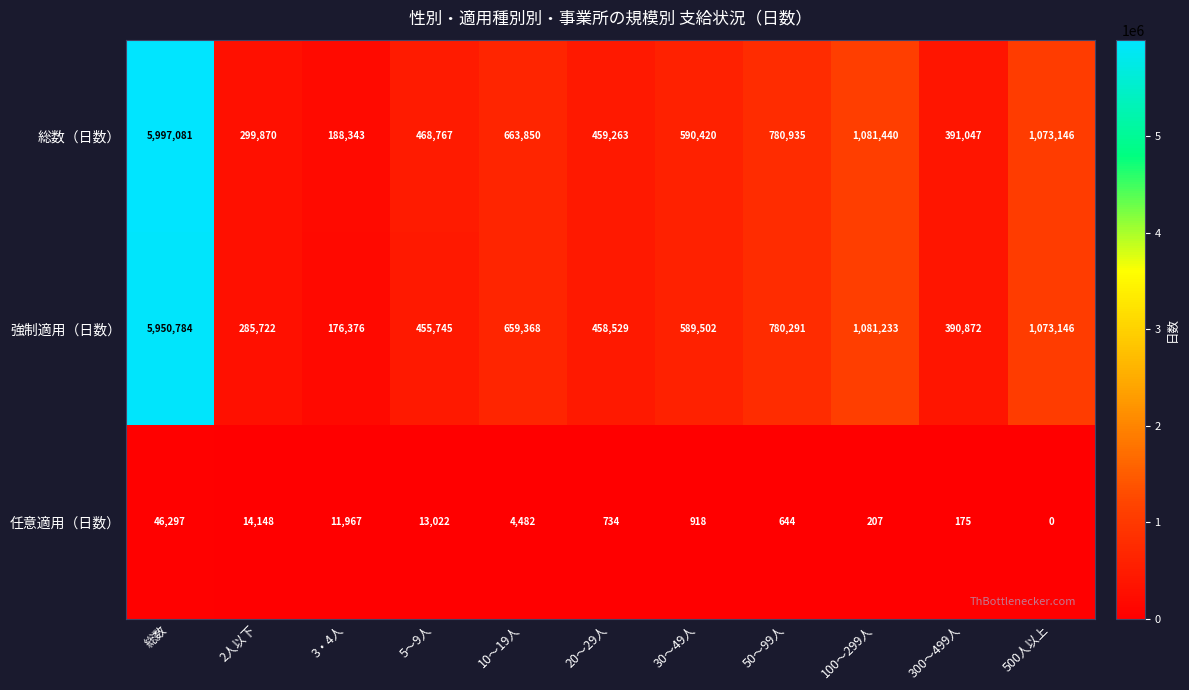

What is the difference between the maximum and second lowest values in the 任意適用（日数） series?

46122